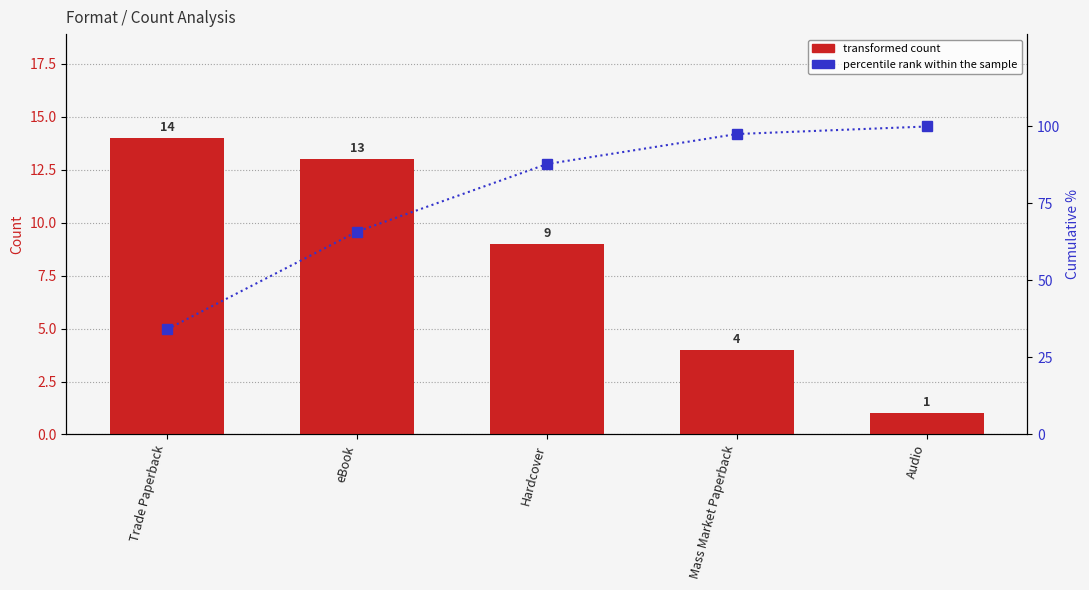

Is it true that transformed count equals 4.0 at Mass Market Paperback?

True